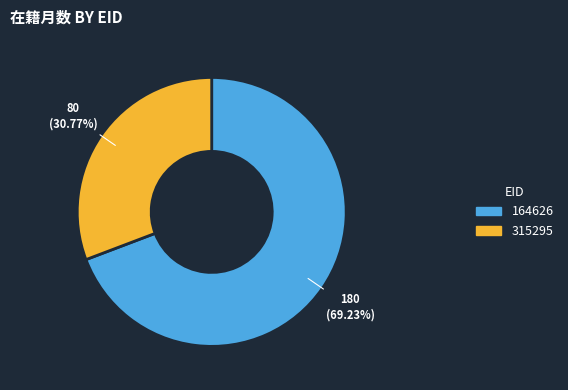

The 315295 slice represents 25% of the pie. True or false?

False